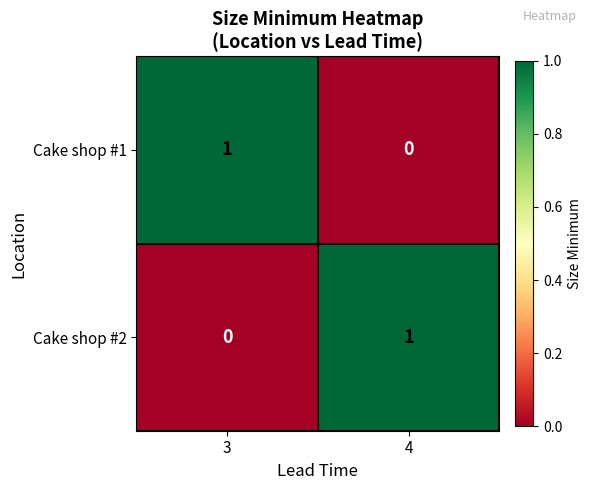

Which category has the highest value in the Cake shop #1 series?

3